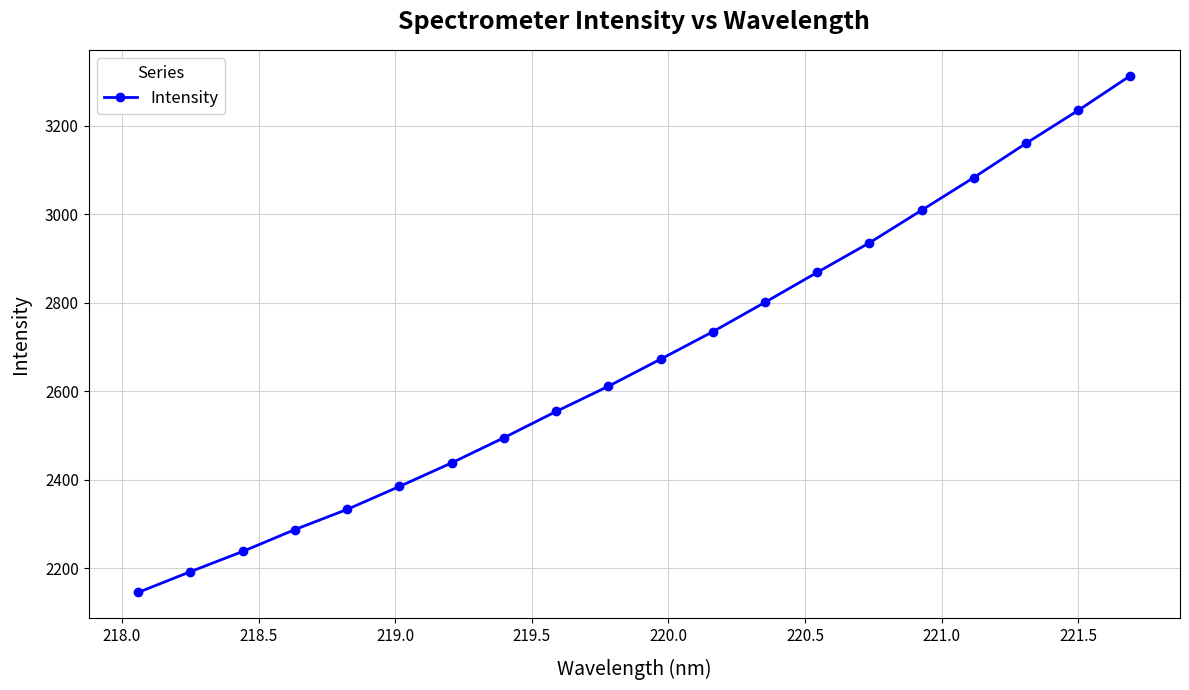

What is the sum of all values?

53501.3